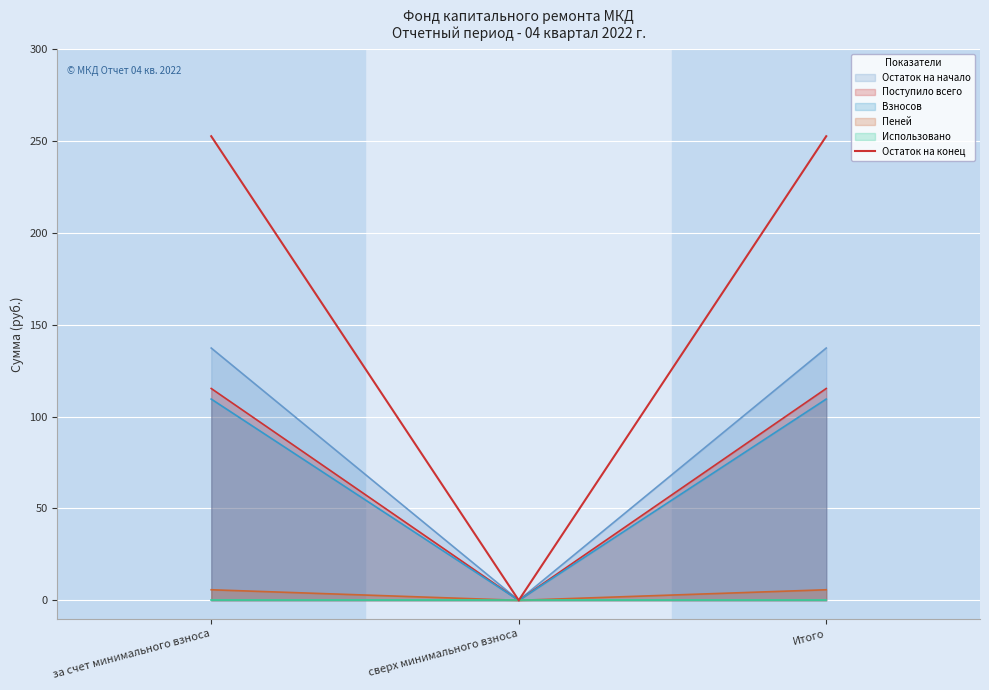

What is the maximum value shown in the chart?

252.5